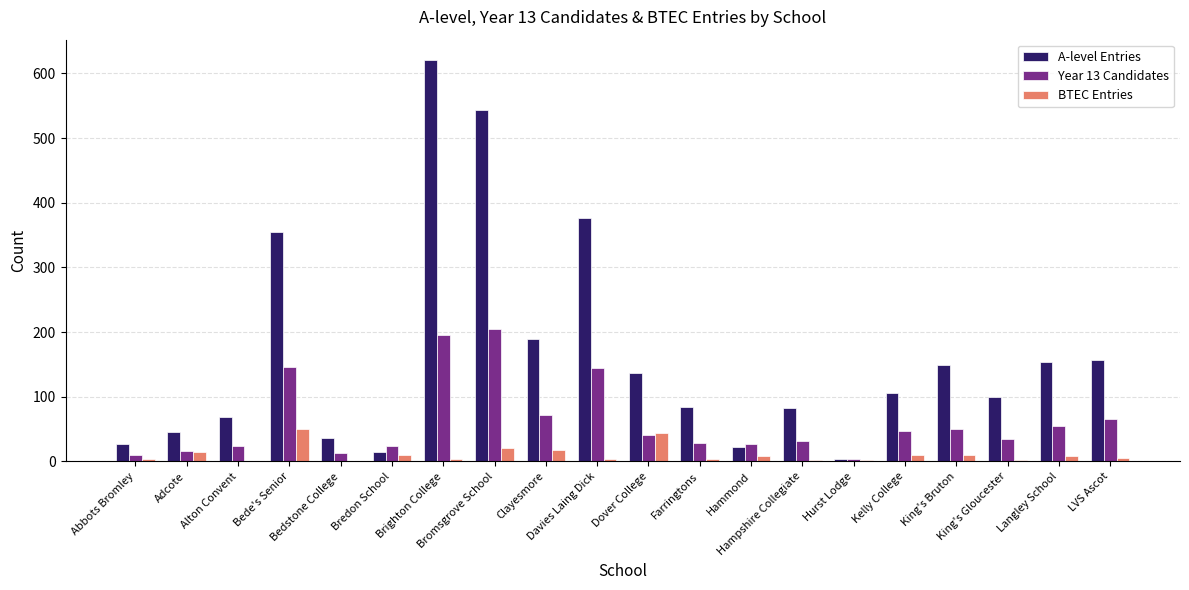

Which series has the largest total across all categories?

A-level Entries